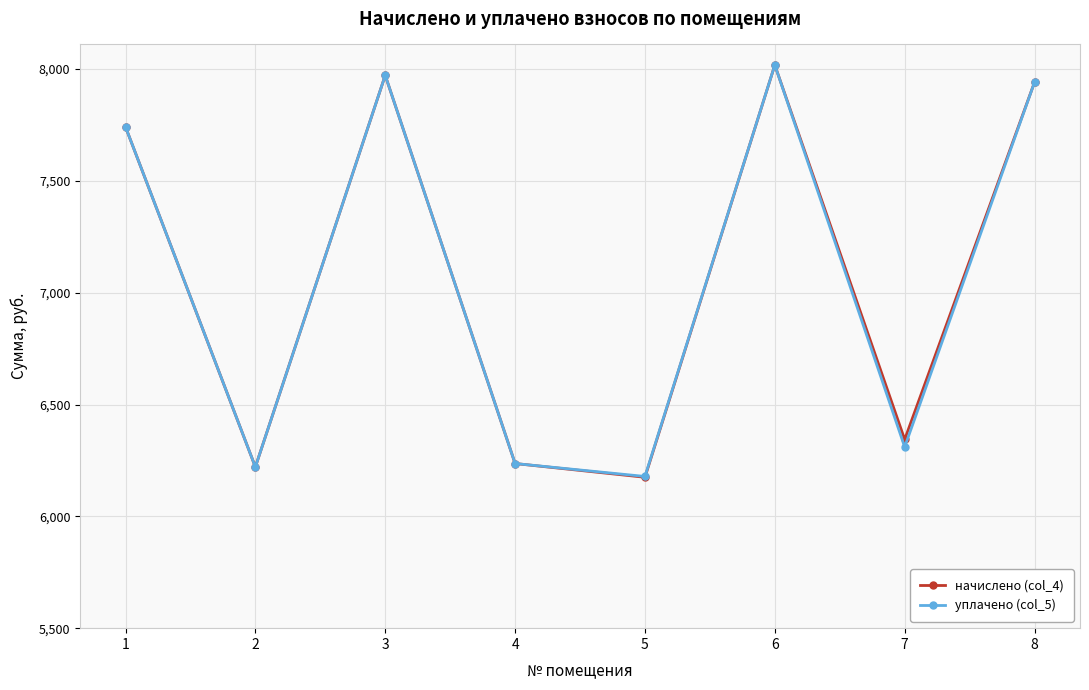

Which series has the largest range (max minus min)?

начислено (col_4)